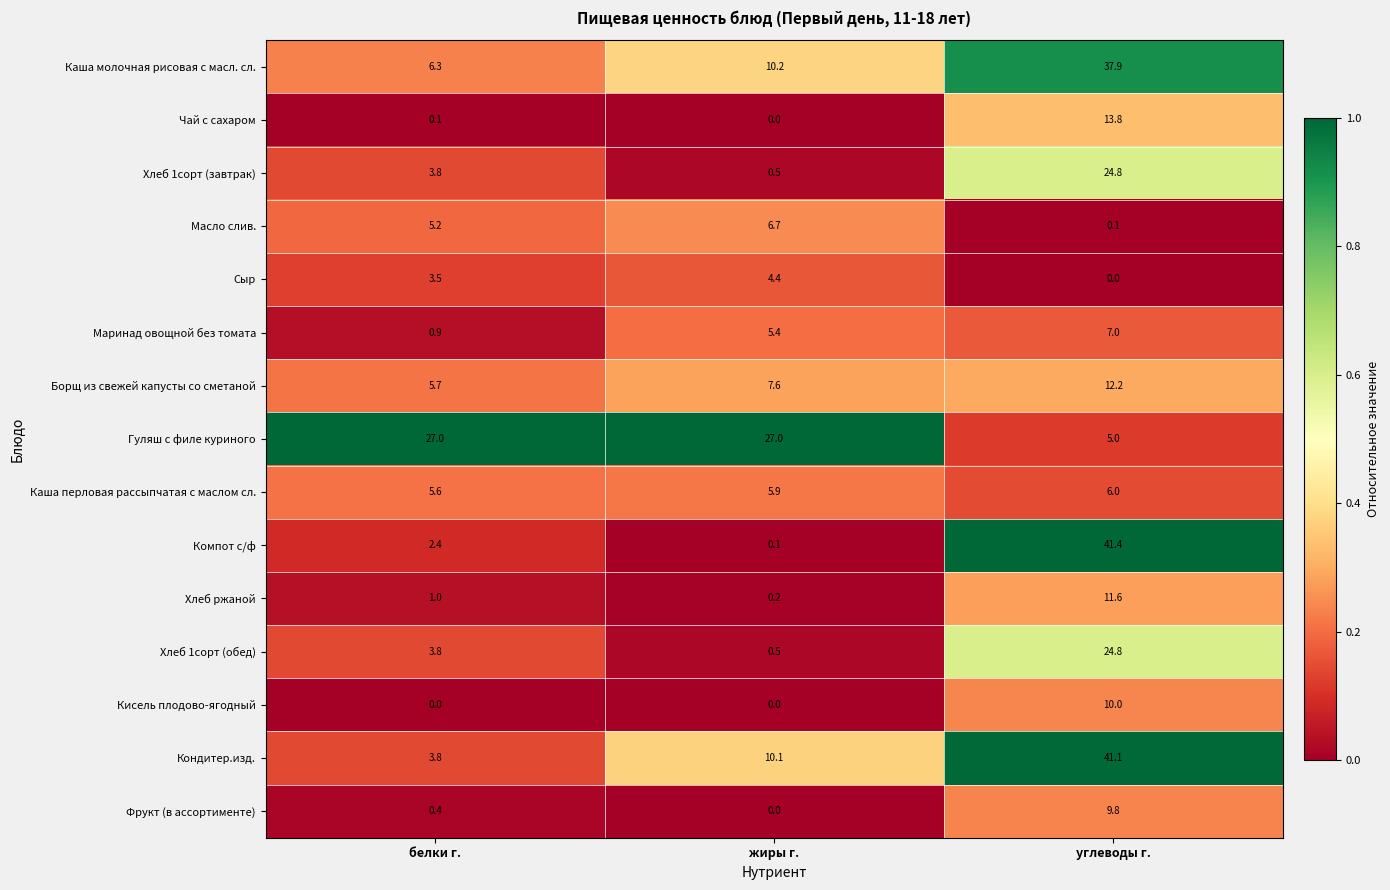

True or false: Каша молочная рисовая с масл. сл. has a value of 67.1 at углеводы г..

False